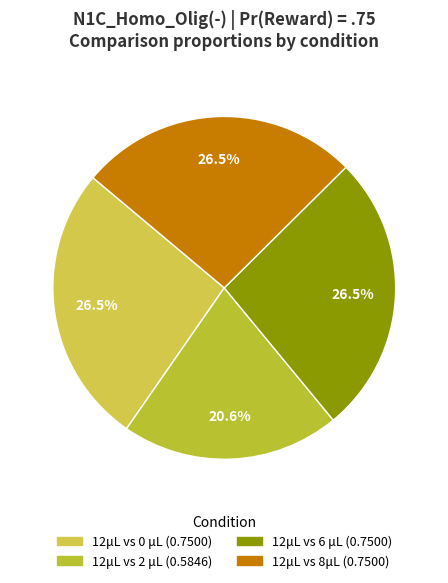

The 12μL vs 8μL slice represents 26% of the pie. True or false?

True